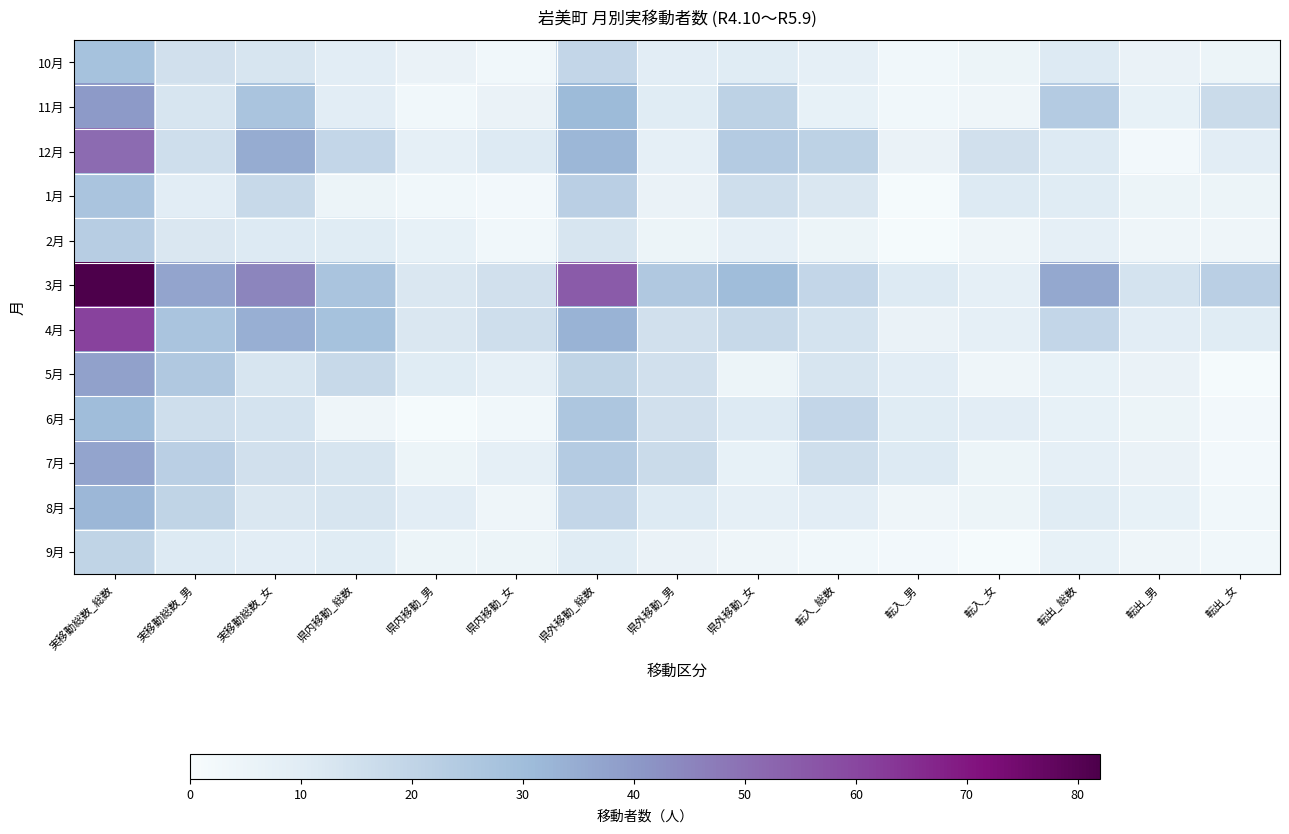

How many distinct data groups are displayed?

12